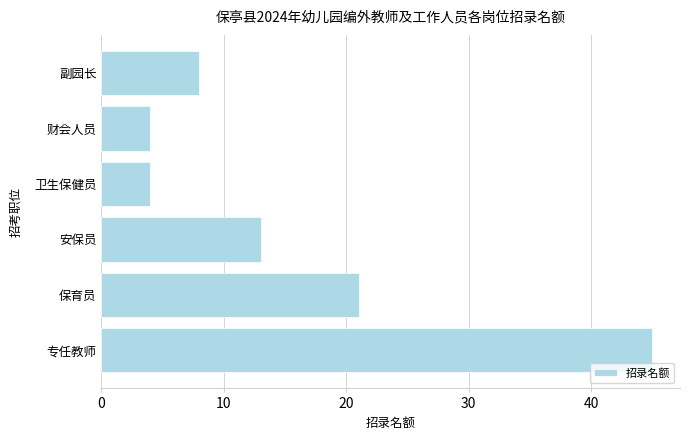

What is the ratio of the value at 专任教师 to the value at 财会人员?

11.2